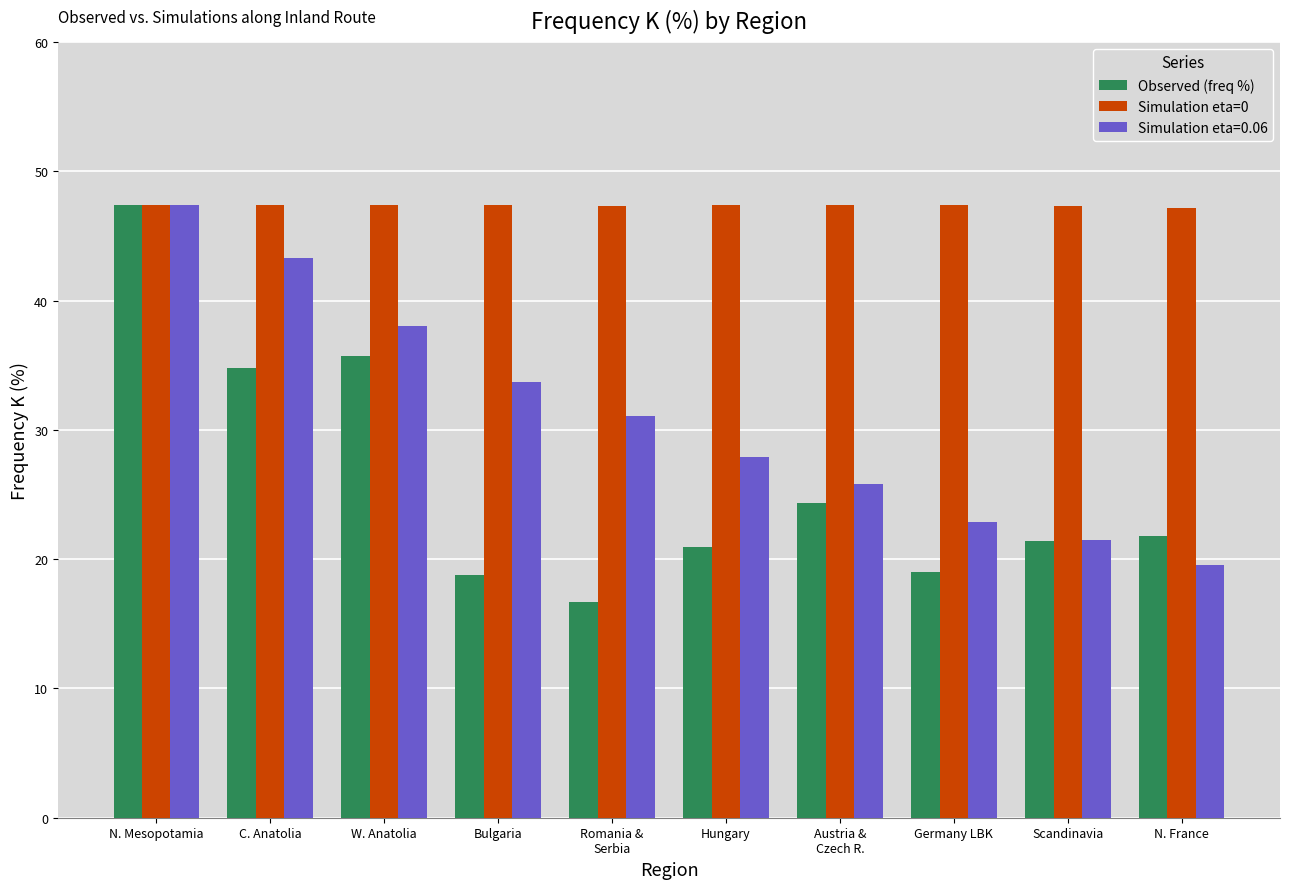

What are all the series names shown in the legend?

Observed (freq %), Simulation eta=0, Simulation eta=0.06